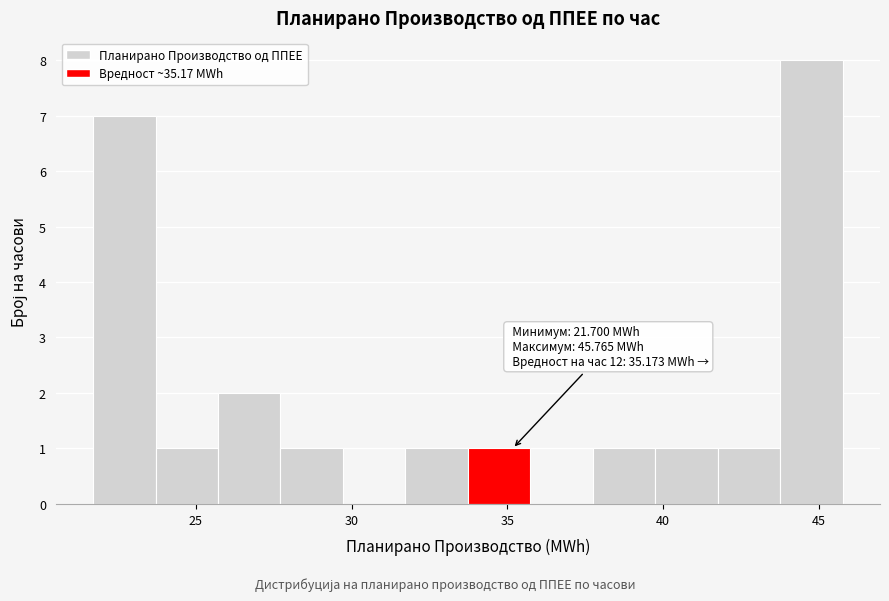

Which range on the x-axis has the tallest bar?

44.0 to 46.0